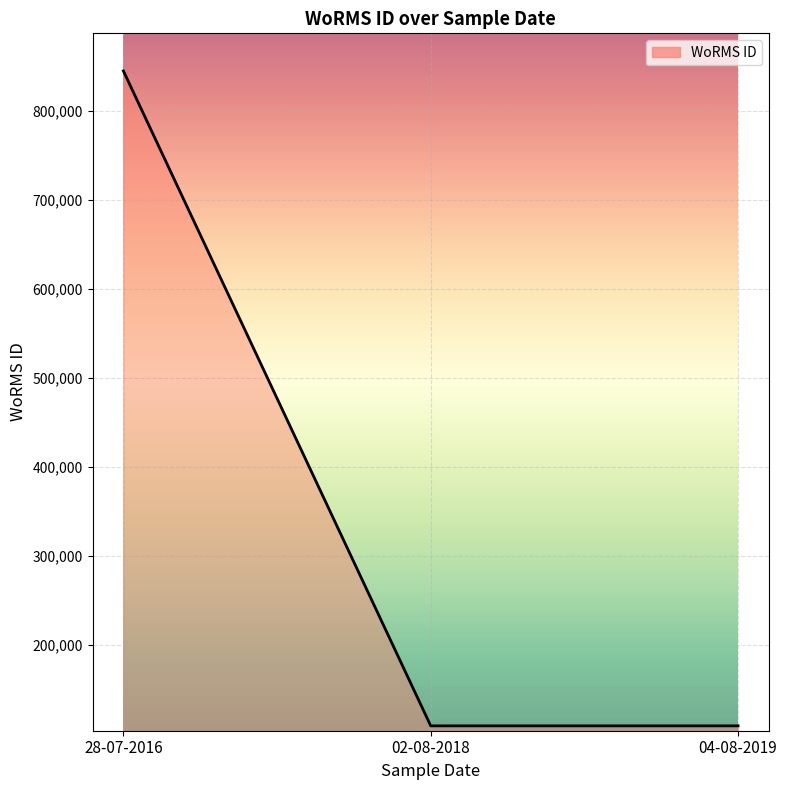

What is the ratio of the value at 04-08-2019 to the value at 28-07-2016?

0.1